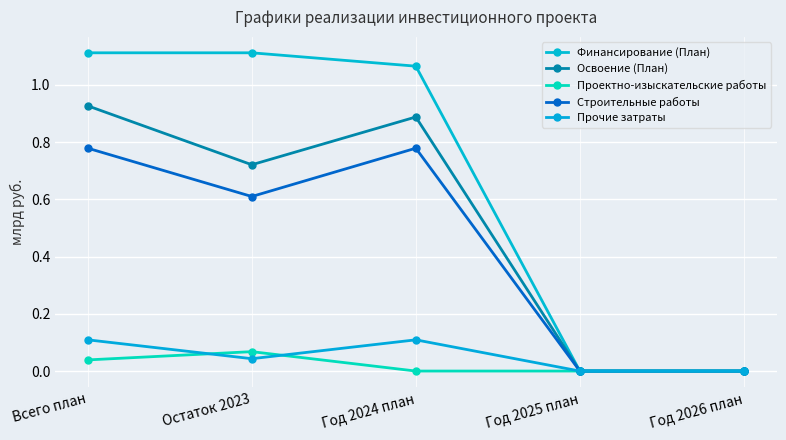

After their last crossing, which series has the higher values: Прочие затраты or Проектно-изыскательские работы?

Прочие затраты